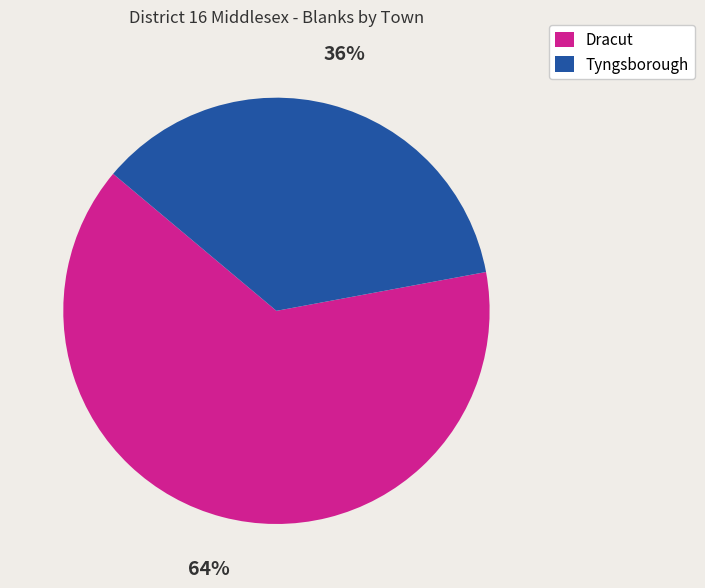

To the nearest percent, what is the difference between the Dracut and Tyngsborough slice percentages?

28%